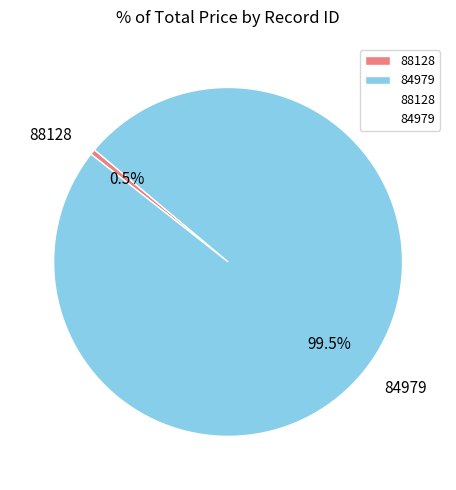

To the nearest percent, what is the combined percentage of 88128 and 84979?

100%